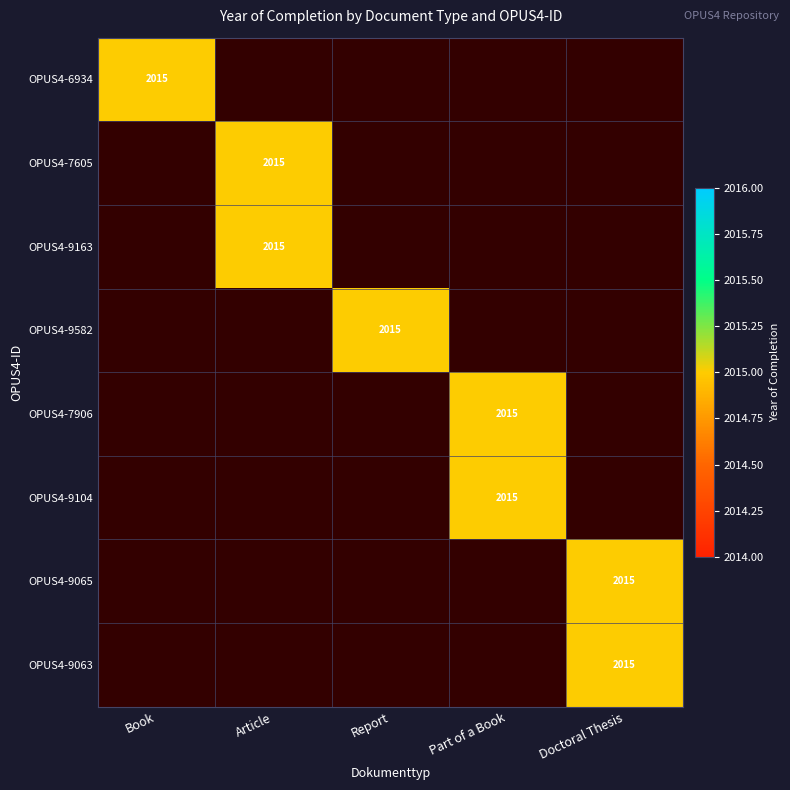

Rank the categories by OPUS4-9063 value from lowest to highest.

Book, Article, Report, Part of a Book, Doctoral Thesis